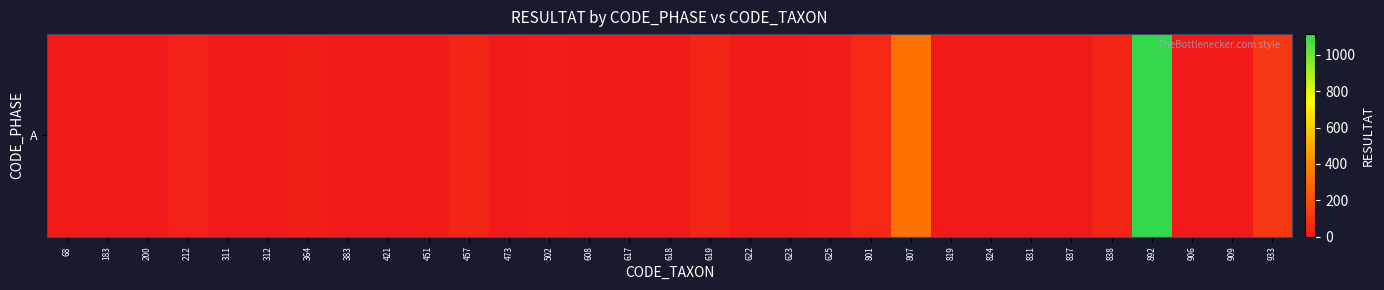

What is the average value?

61